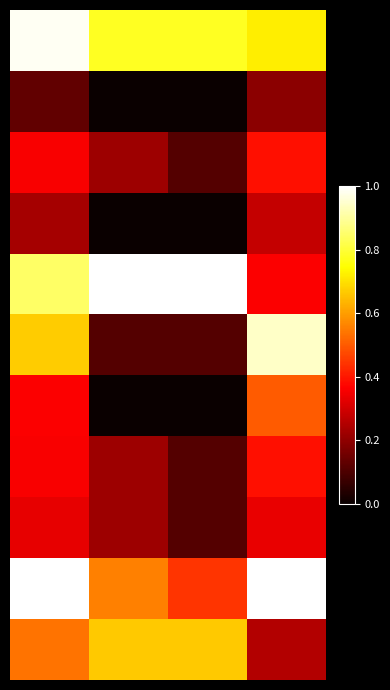

At how many categories does at least one series exceed 0?

4